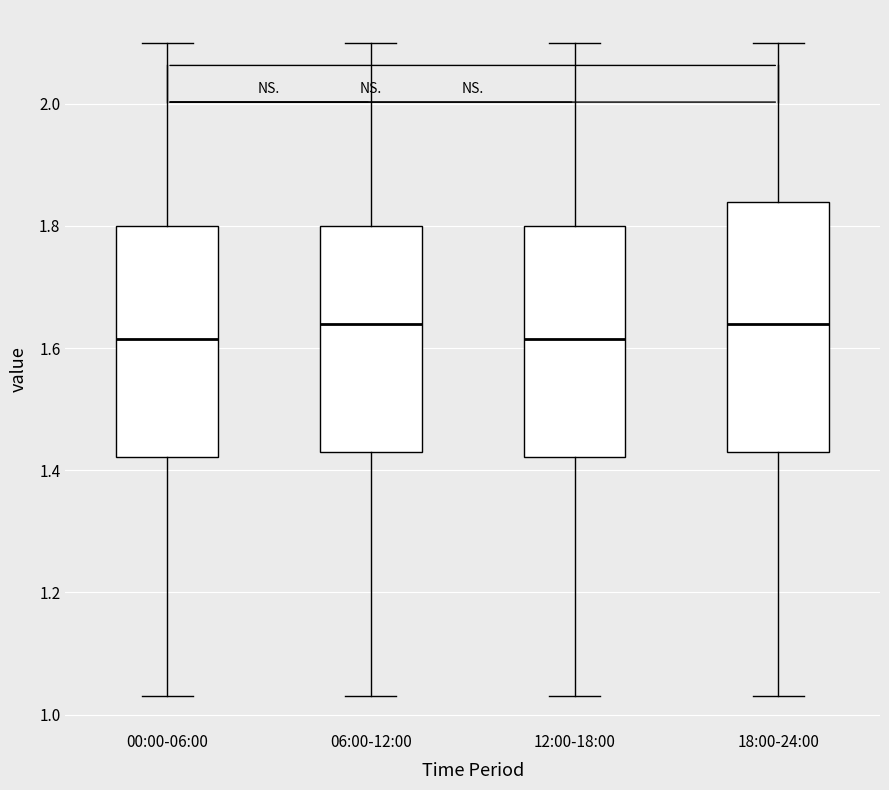

Which box is the tallest, from its lower edge to its upper edge?

18:00-24:00